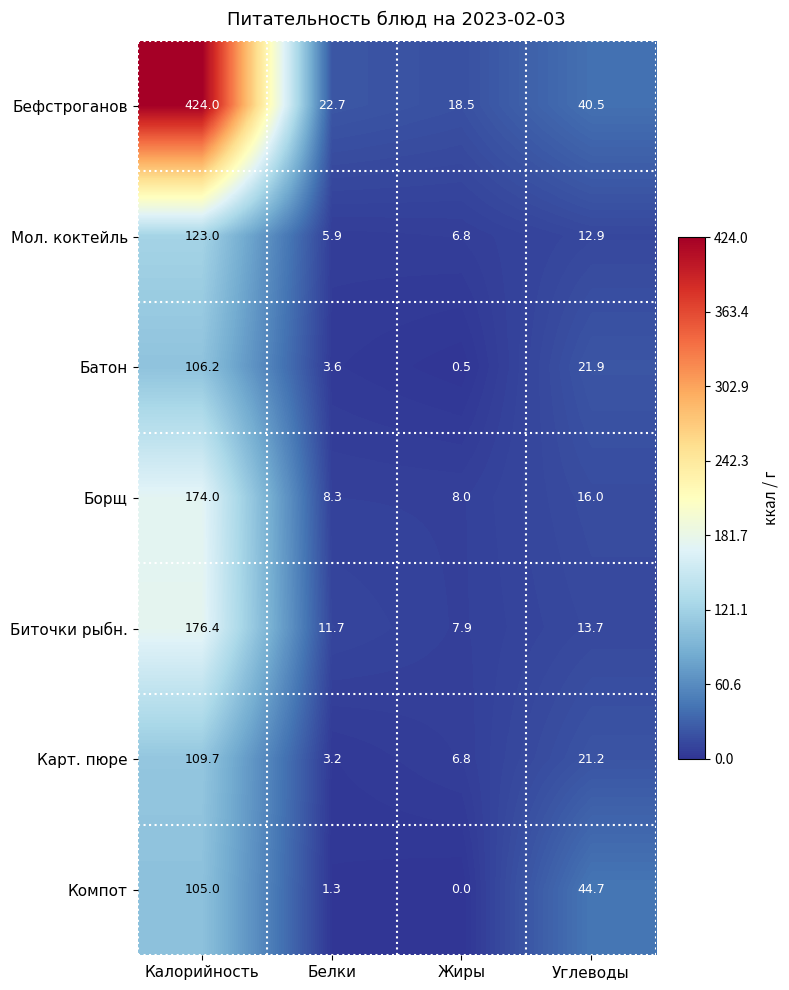

At how many categories does at least one series exceed 88?

1